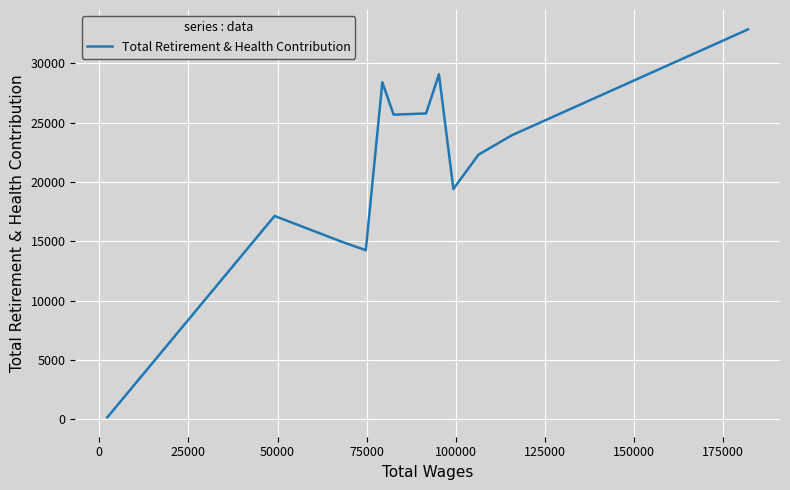

Is this an area chart (filled region under the line)?

No